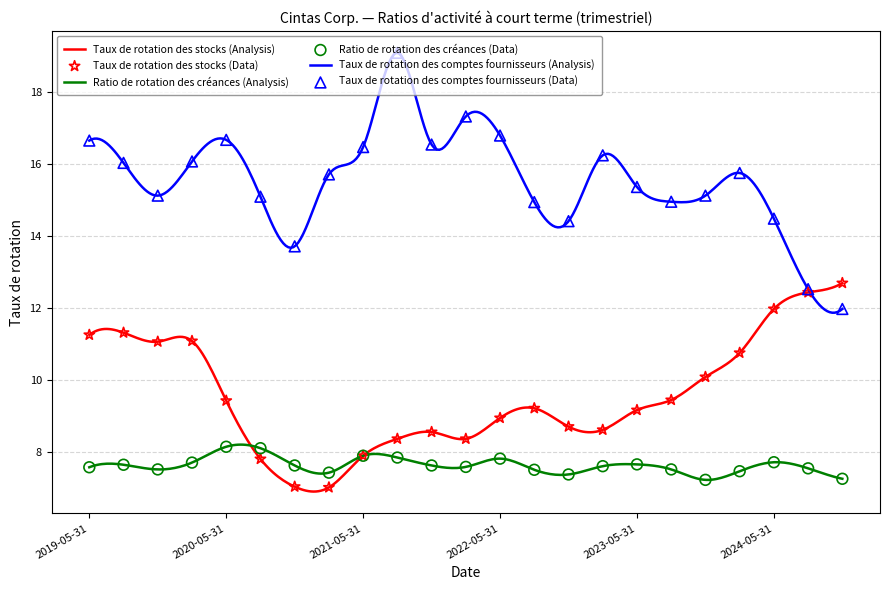

Which series reaches the maximum Y coordinate?

Taux de rotation des comptes fournisseurs